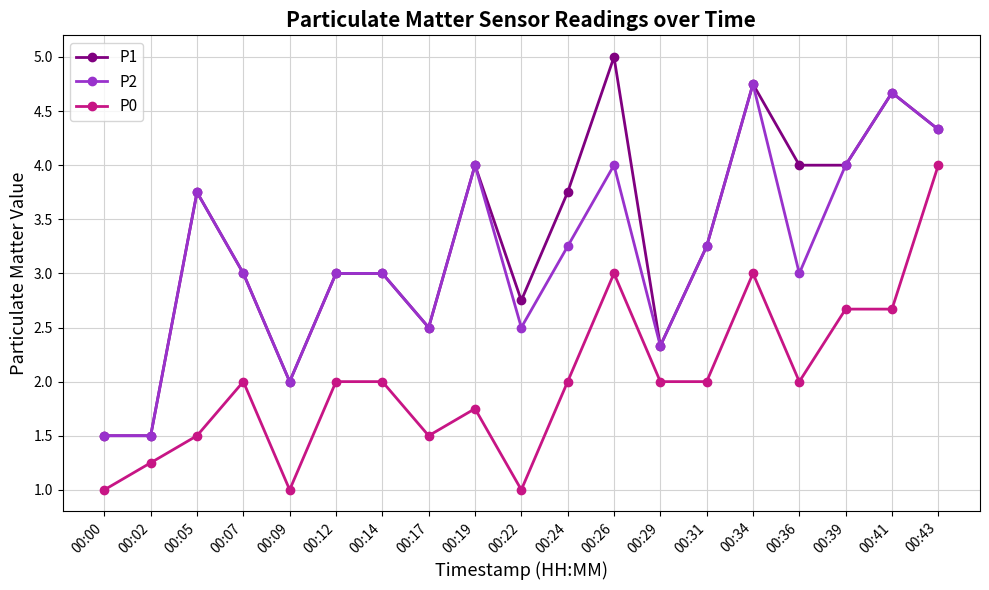

What is the sum of all P2 values?

60.3